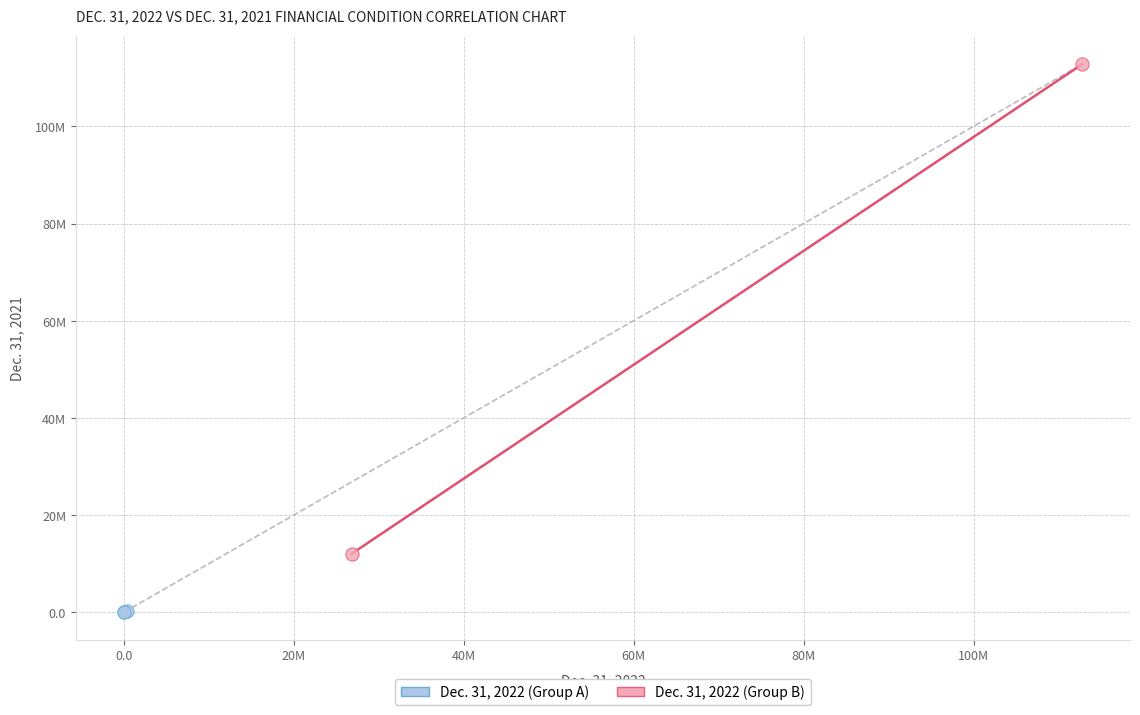

Which series has the widest spread of Y values?

Dec. 31, 2022 (Group B)